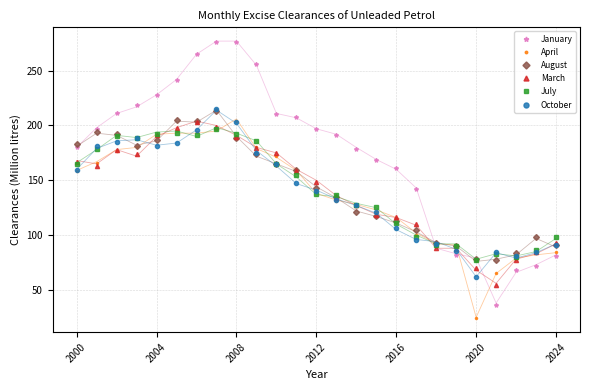

What is the sum of all July values?

3536.9